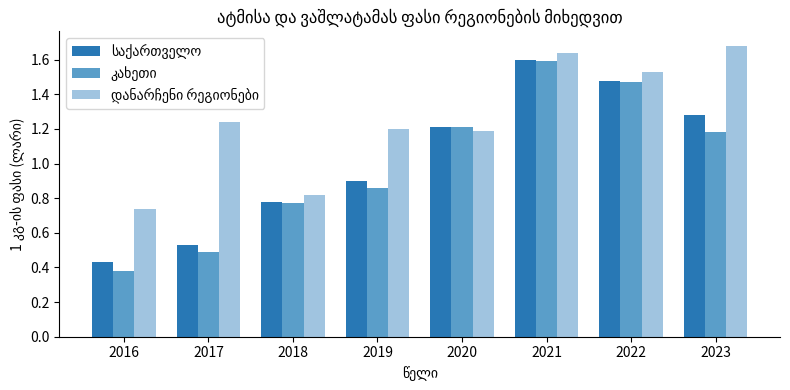

At which category is the sum across all series the highest?

2021